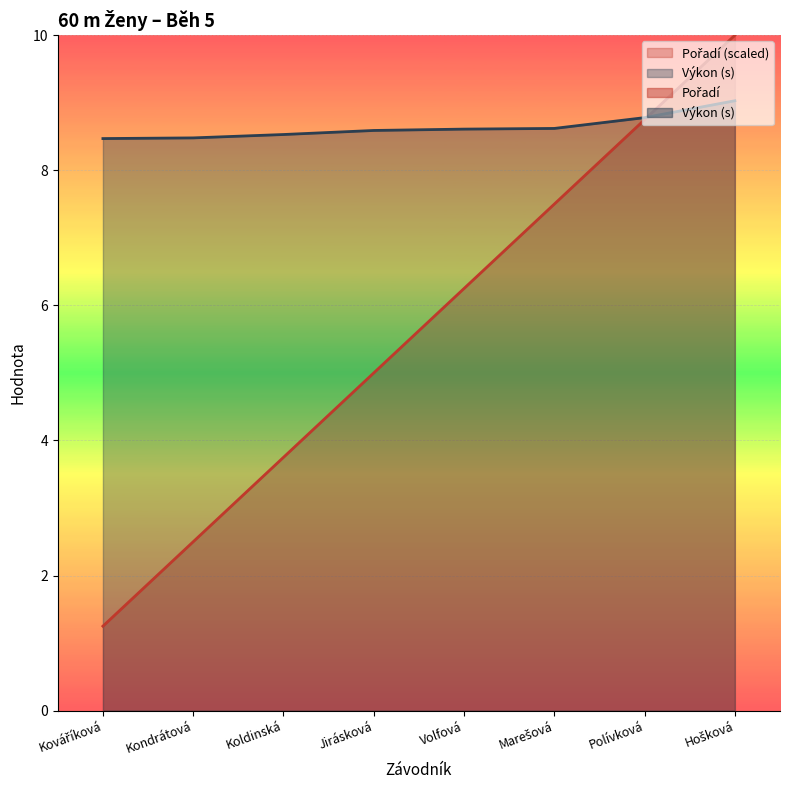

Rank the categories by Pořadí value from highest to lowest.

Hošková, Polívková, Marešová, Volfová, Jirásková, Koldinská, Kondrátová, Kováříková